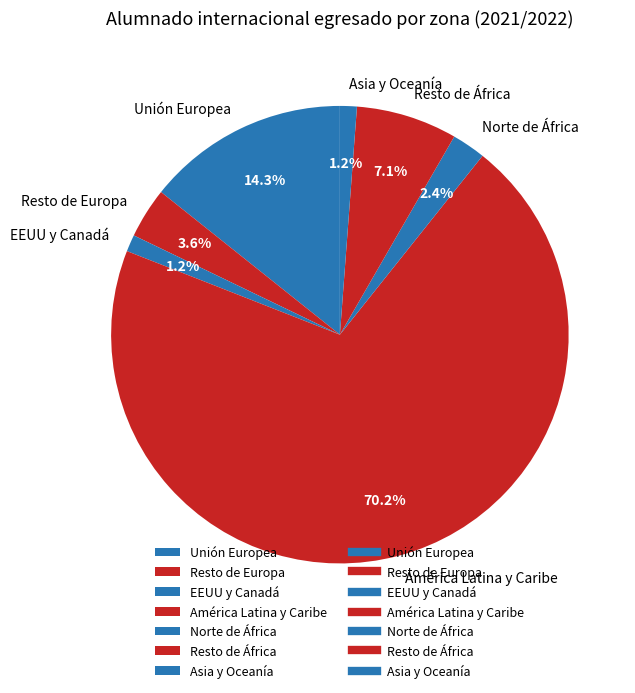

Which has a higher value, Resto de Europa or América Latina y Caribe?

América Latina y Caribe